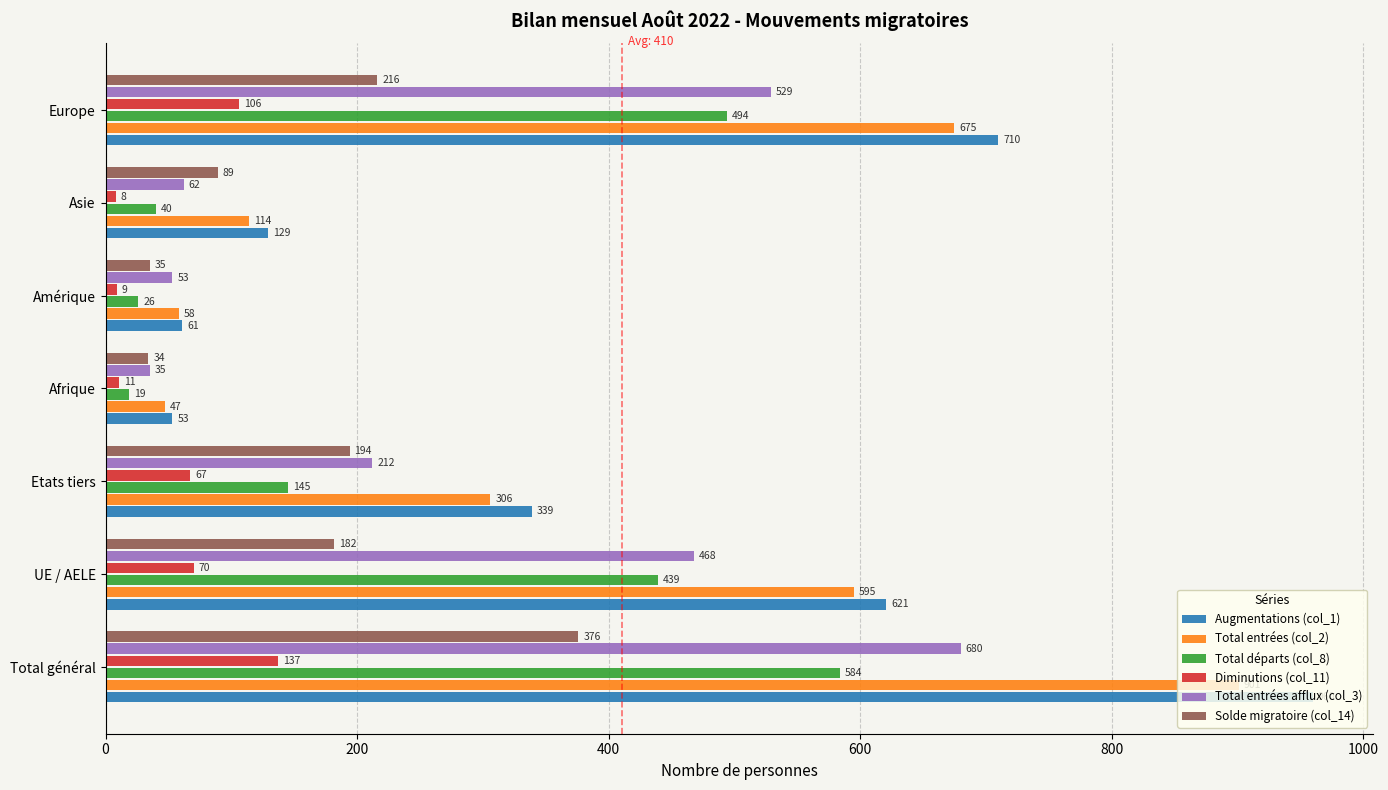

Which series has the widest spread of values?

Augmentations (col_1)